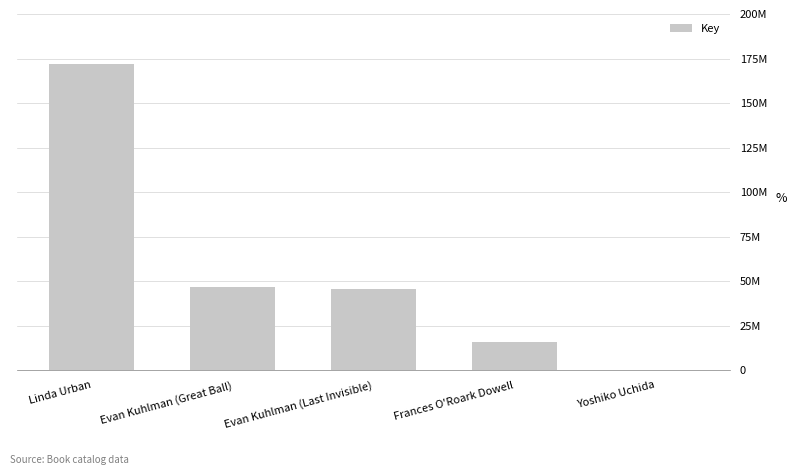

What is the label of the 2nd bar from the left?

Evan Kuhlman (Great Ball)